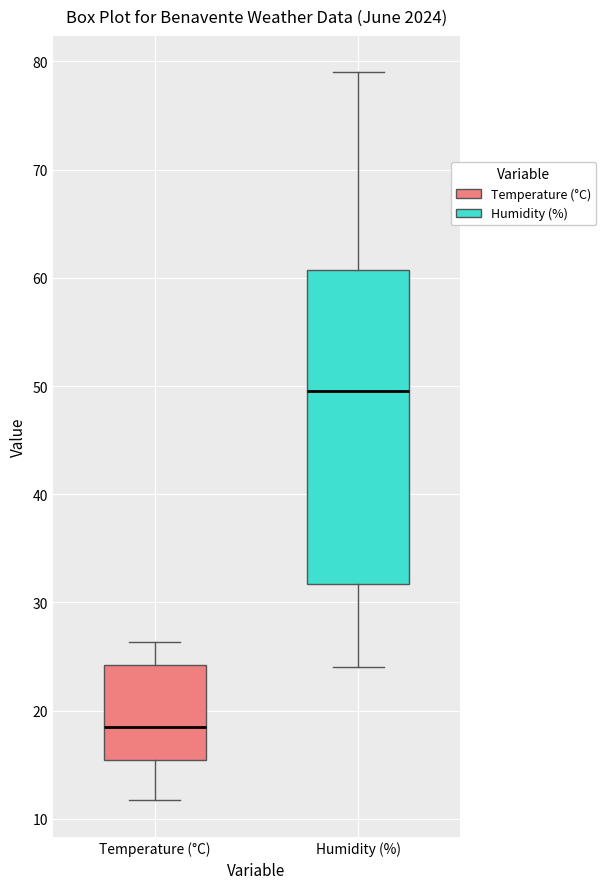

Reading left to right, read every box against the y-axis: the position of its median line, the range the box covers, and the ends of its whiskers. The values are not printed on the chart, so give them approximately, as read against the axis.

Temperature (°C): median 18, box 15 to 24, whiskers 12 to 26
Humidity (%): median 50, box 32 to 61, whiskers 24 to 79